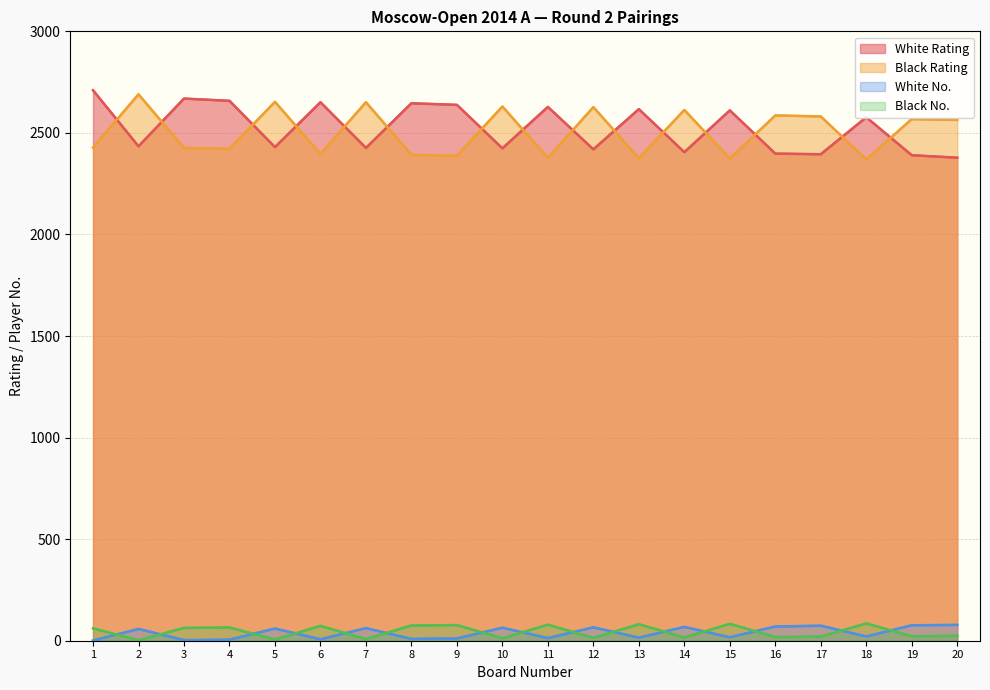

How many times do Black No. and White No. cross each other?

15